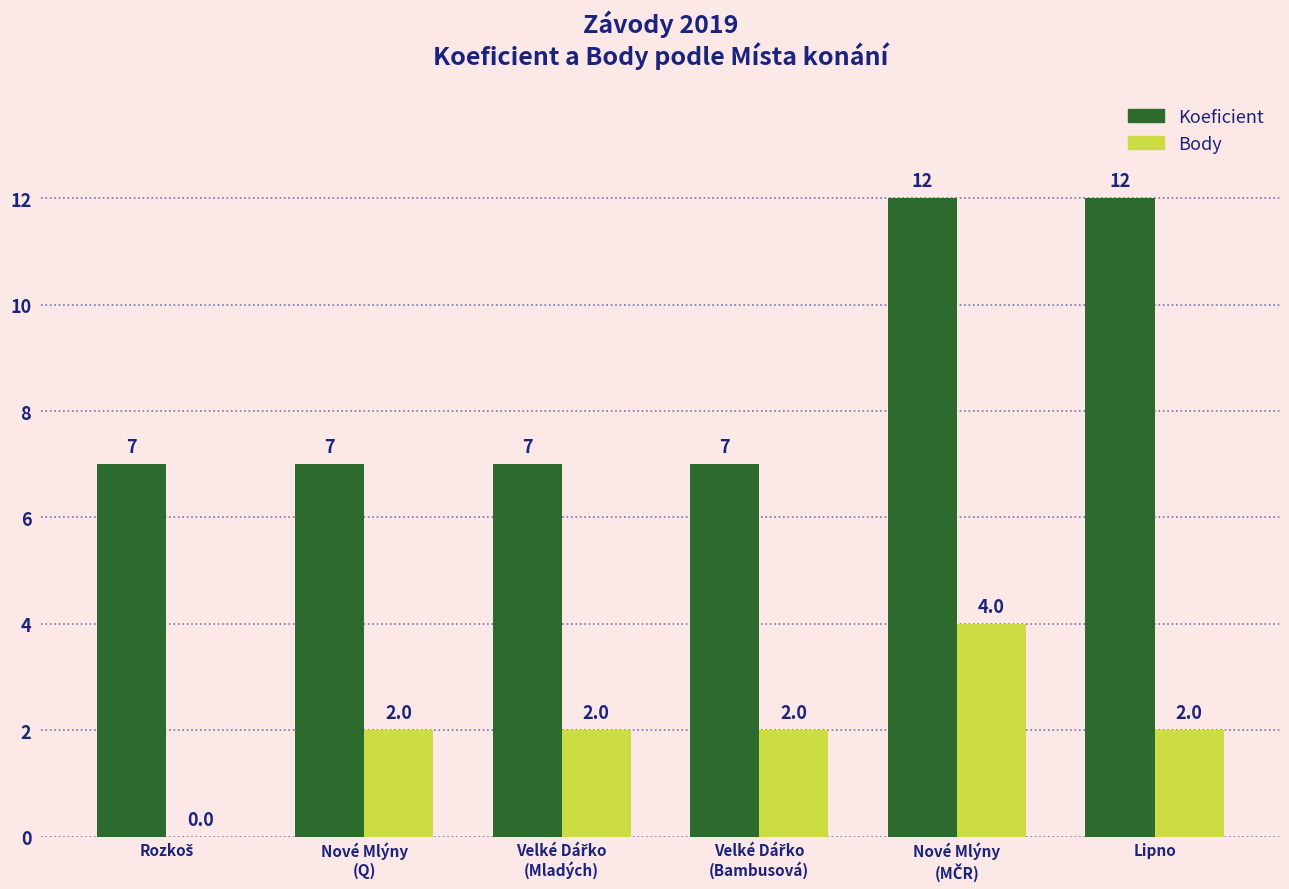

Read the Koeficient value at Lipno.

12